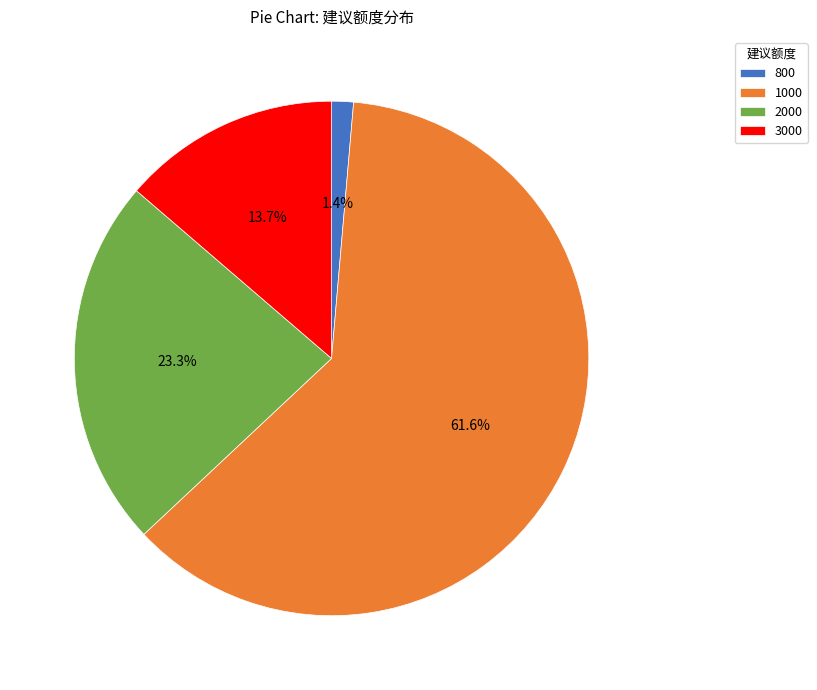

Which slice is the largest?

1000